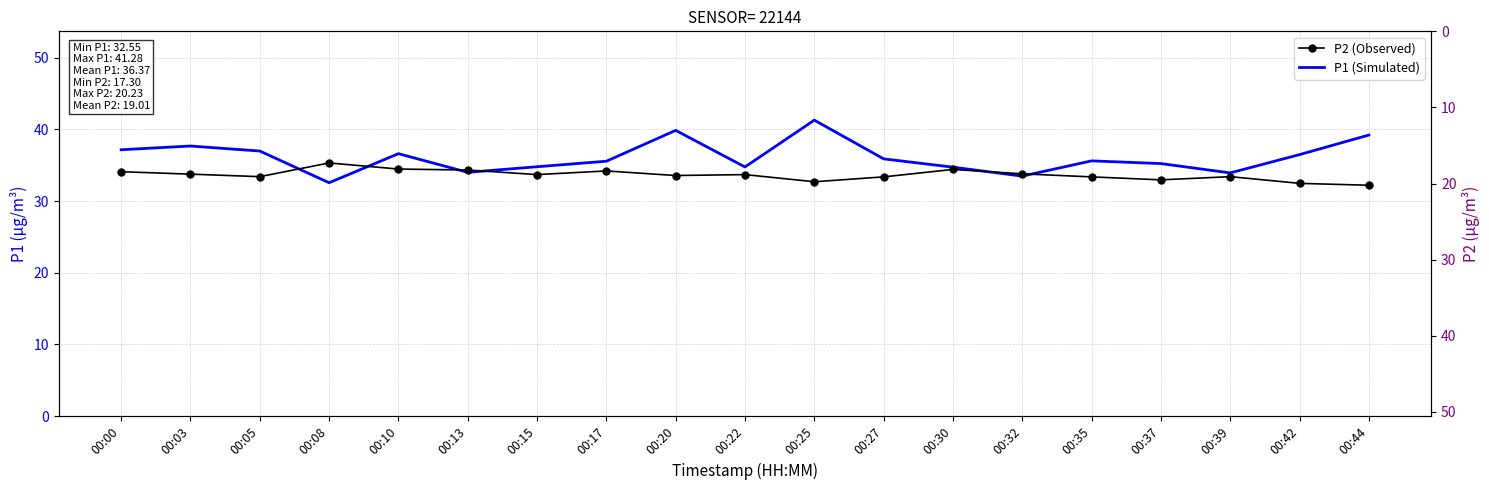

How many series are shown in this chart?

2